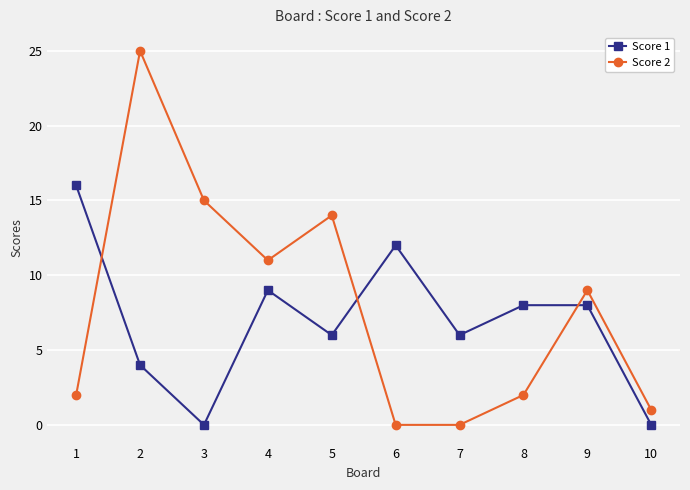

Which series ends up on top after the final intersection of Score 2 and Score 1?

Score 2